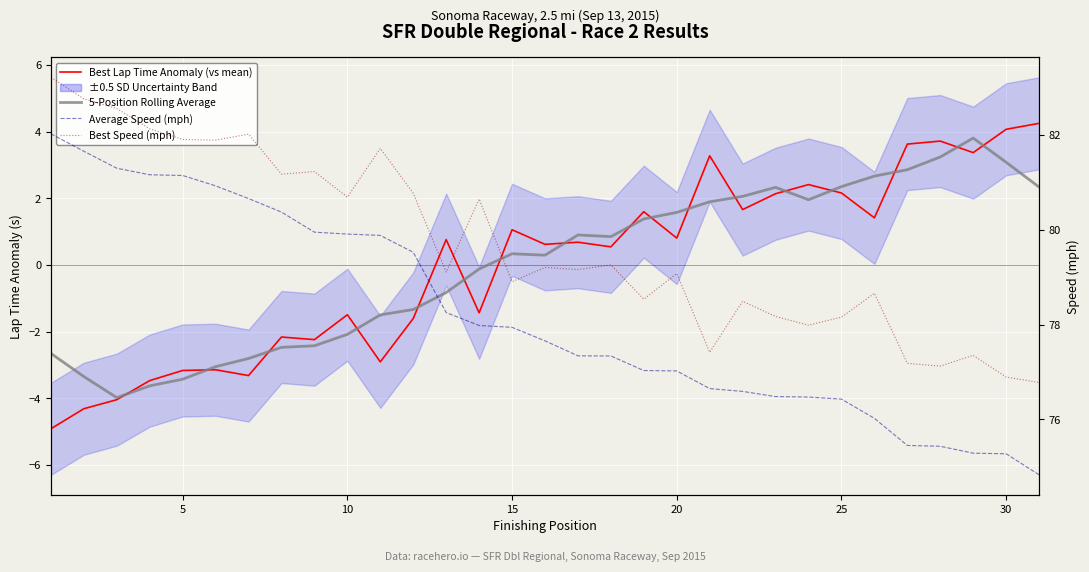

True or false: Best Lap Time Anomaly (vs mean) has more than 0 interior local peaks.

True